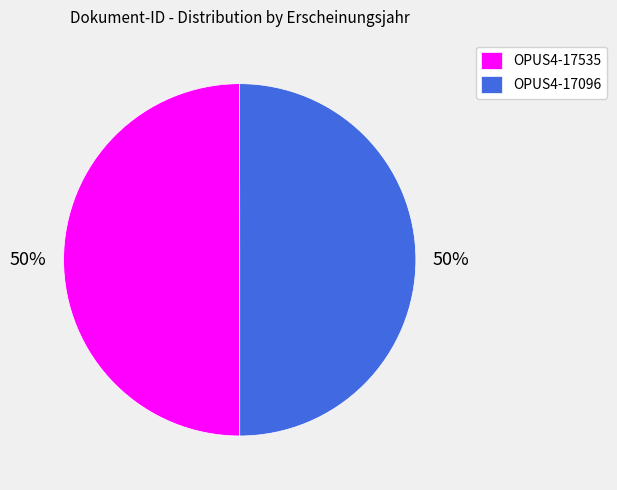

How many segments does this pie chart have?

2